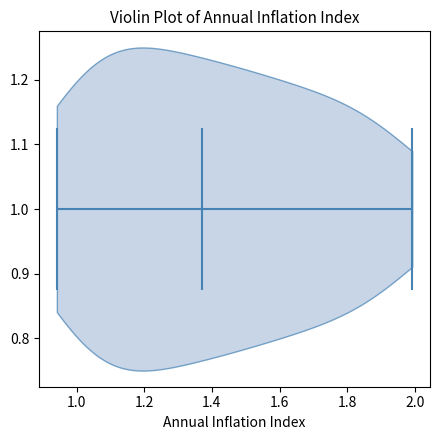

Read this violin plot against the x-axis: where its median line is, and the lowest and highest points the violin reaches. The values are not printed on the chart, so give them approximately, as read against the axis.

median line 1.36, lowest point 0.94, highest point 2.00